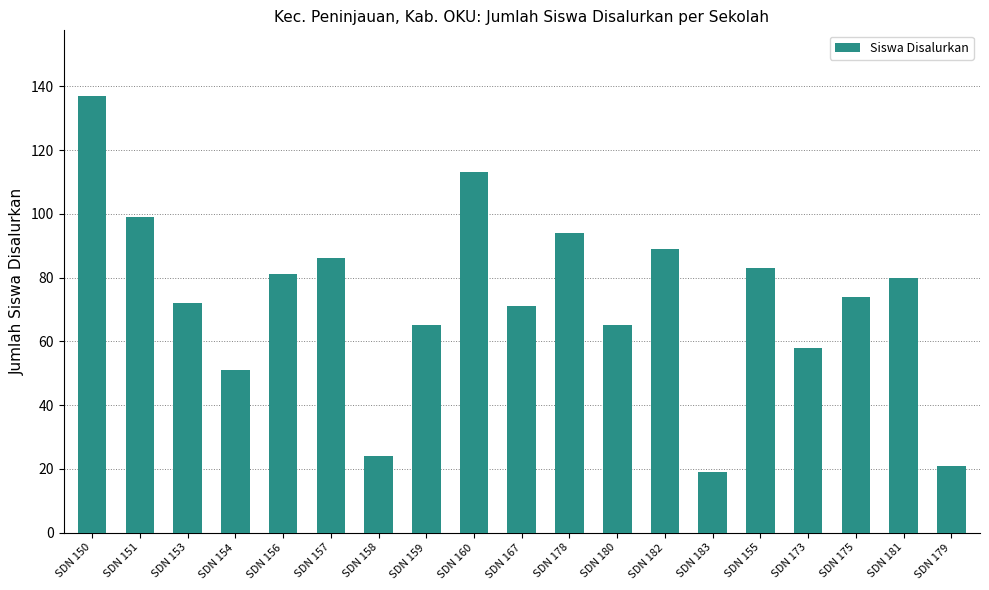

What position from the left is SDN 159?

8